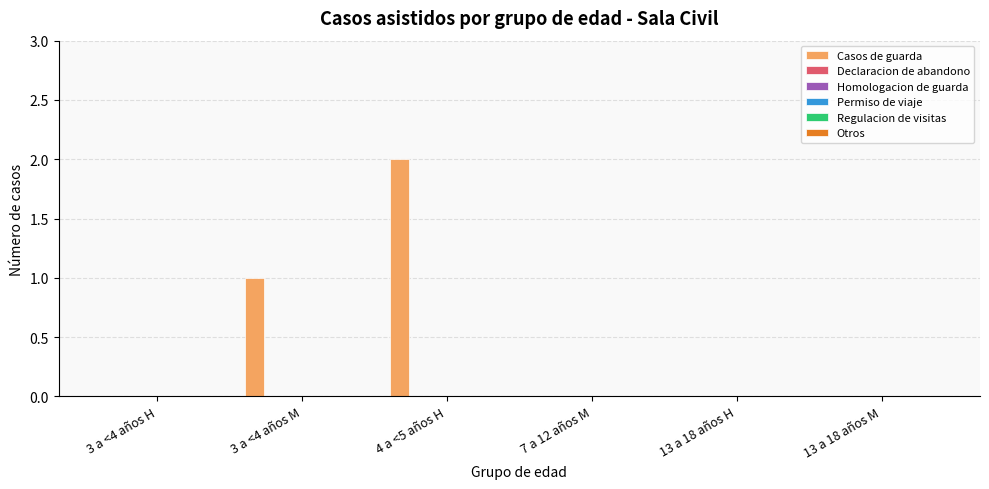

Are the bars horizontal?

No